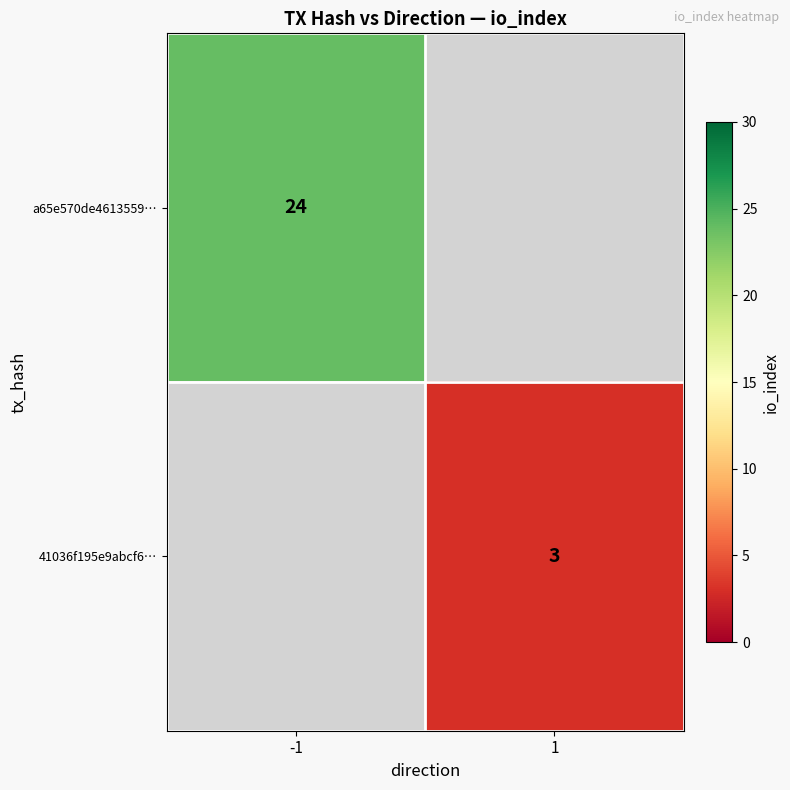

What is the greatest value displayed?

24.0